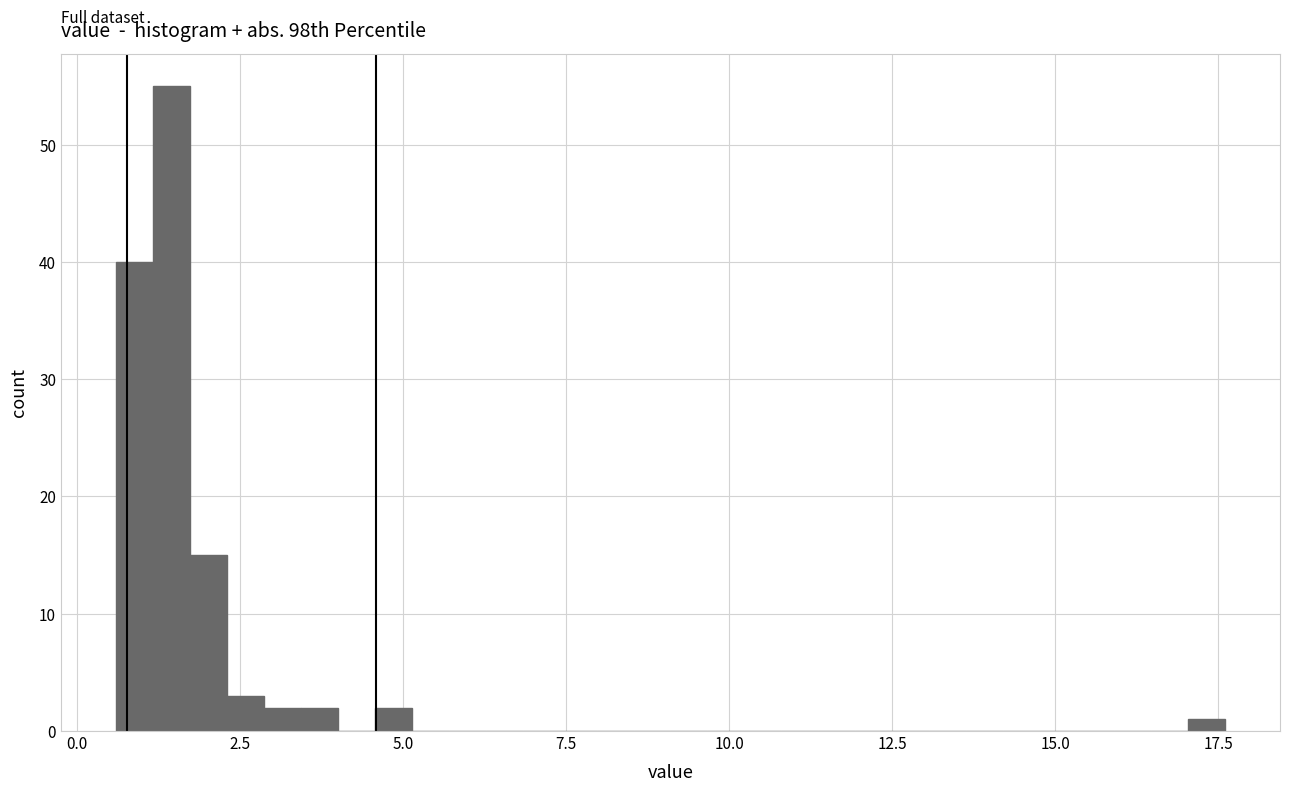

Around what value on the x-axis is the tallest bar? Give the approximate position of its centre, as read against the axis.

1.5